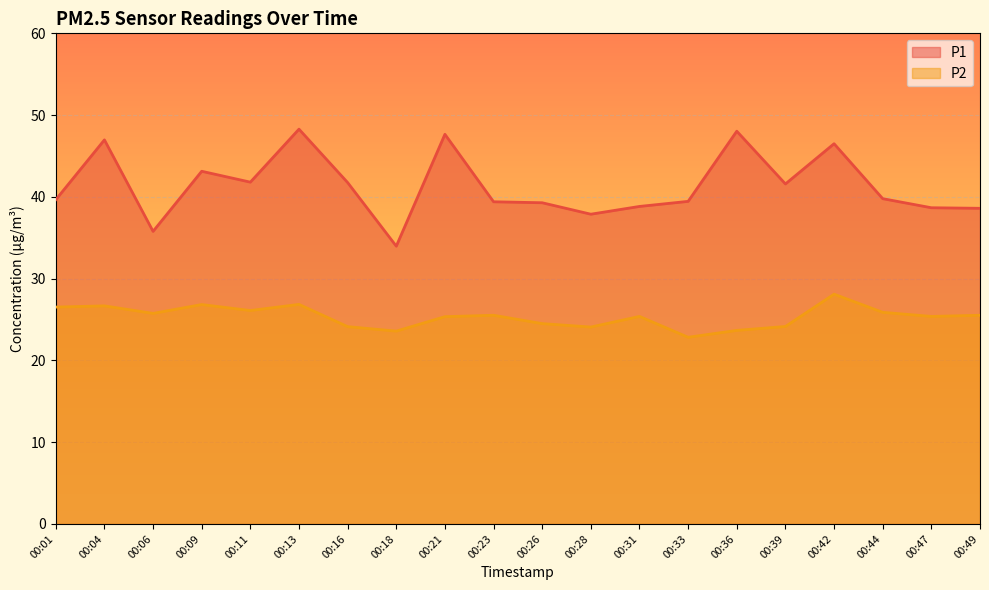

List the labels in order of P1 value, smallest first.

00:18, 00:06, 00:28, 00:49, 00:47, 00:31, 00:26, 00:23, 00:33, 00:01, 00:44, 00:39, 00:16, 00:11, 00:09, 00:42, 00:04, 00:21, 00:36, 00:13